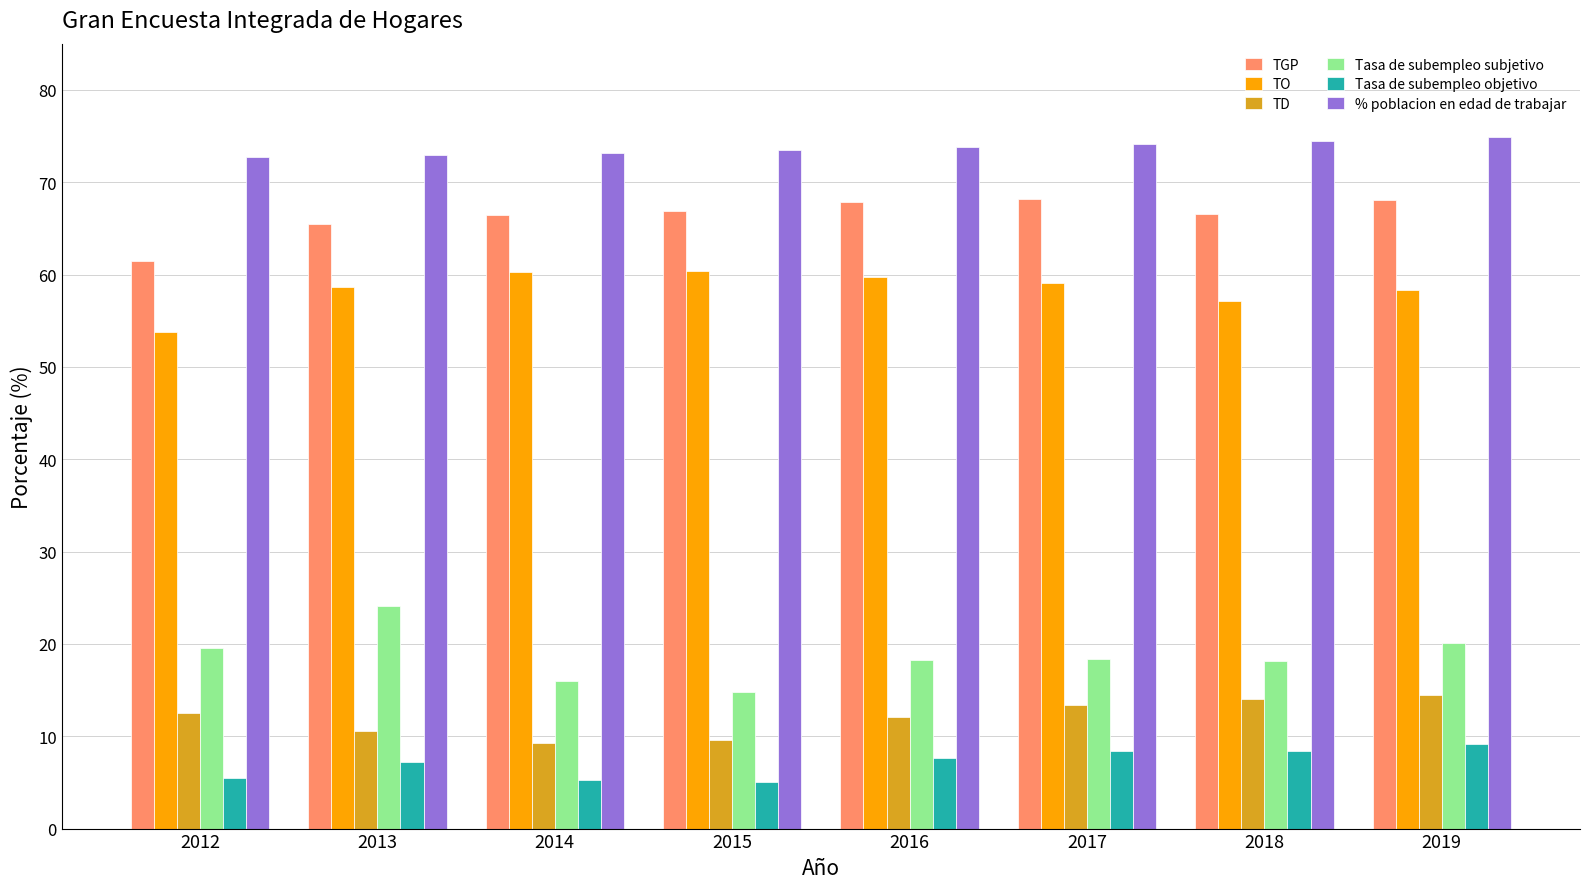

List the series in order of their peak value, lowest first.

Tasa de subempleo objetivo, TD, Tasa de subempleo subjetivo, TO, TGP, % poblacion en edad de trabajar